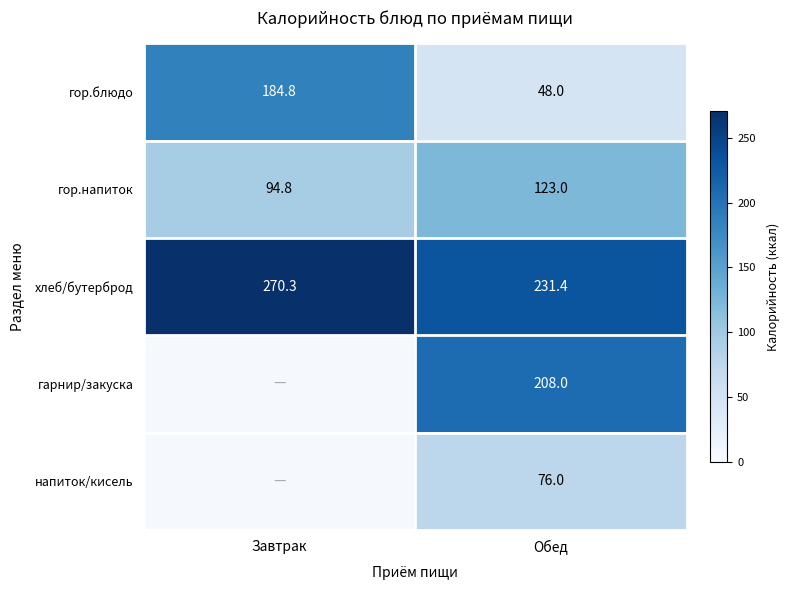

What is the minimum value for гор.блюдо?

48.0